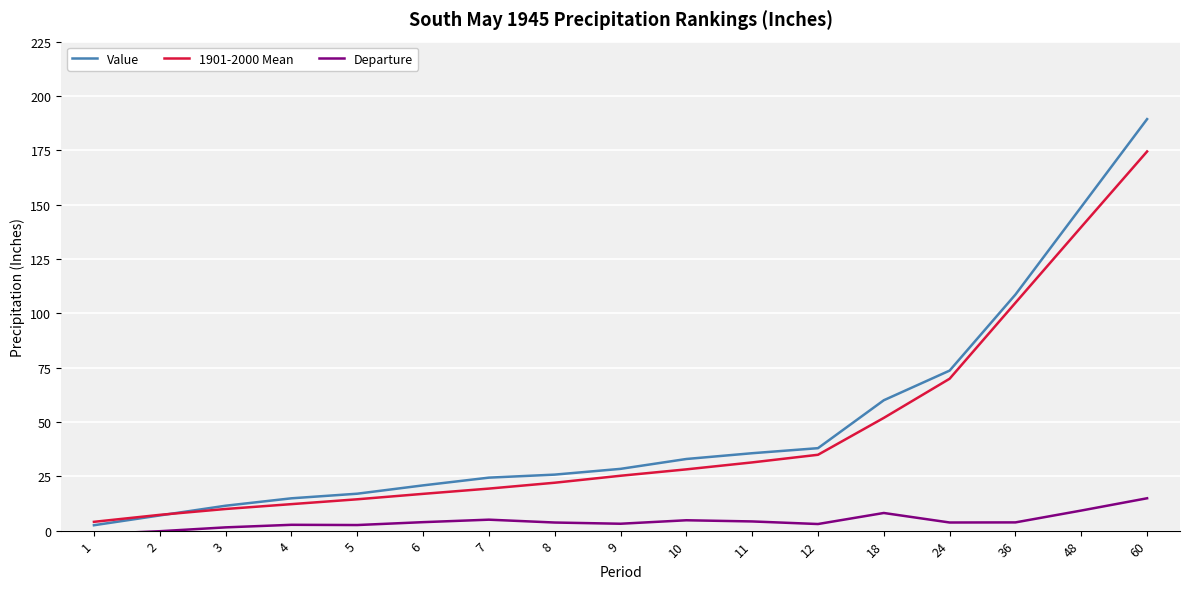

Which series has the largest range (max minus min)?

Value